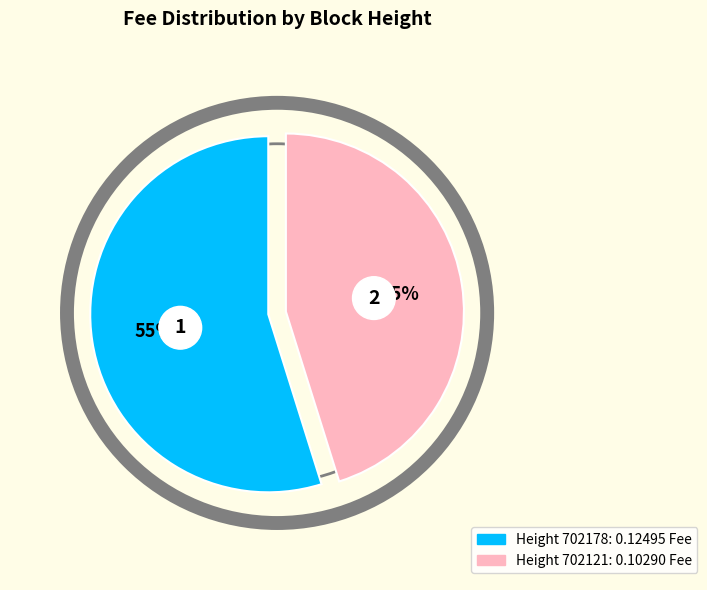

What portion of the pie excludes 702178?

45.2%